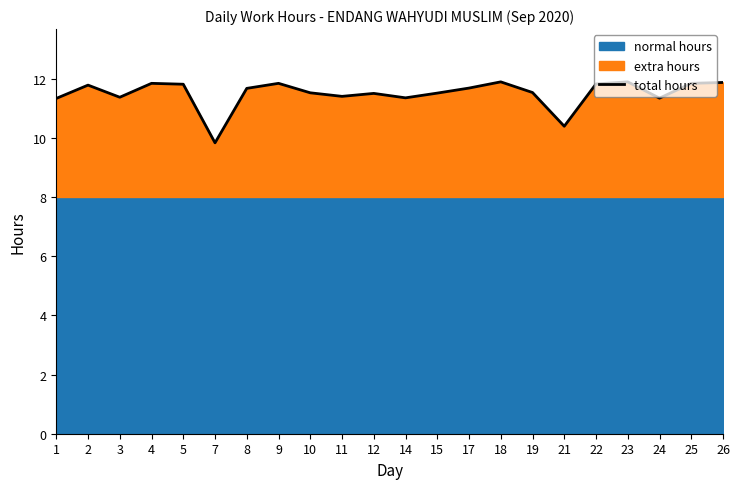

What is the change in value from 2 to 3?

-0.4